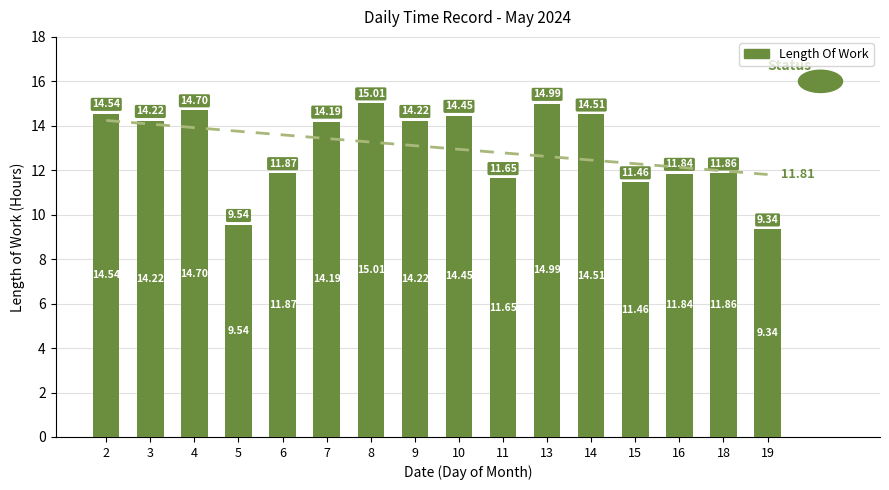

Which label corresponds to the largest value in the chart?

8